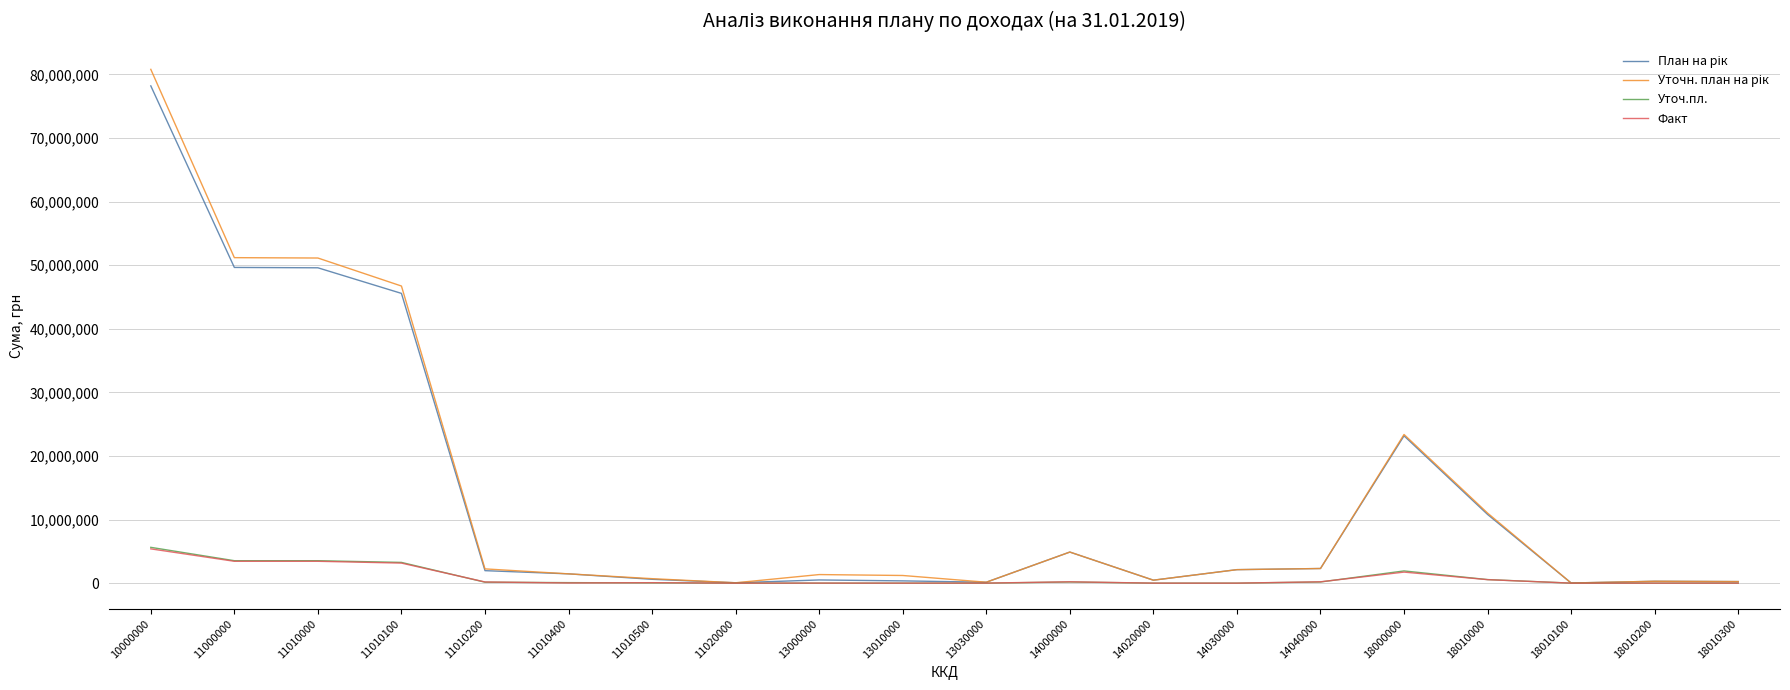

What is the difference between the highest and lowest values at 14030000?

2120700.0